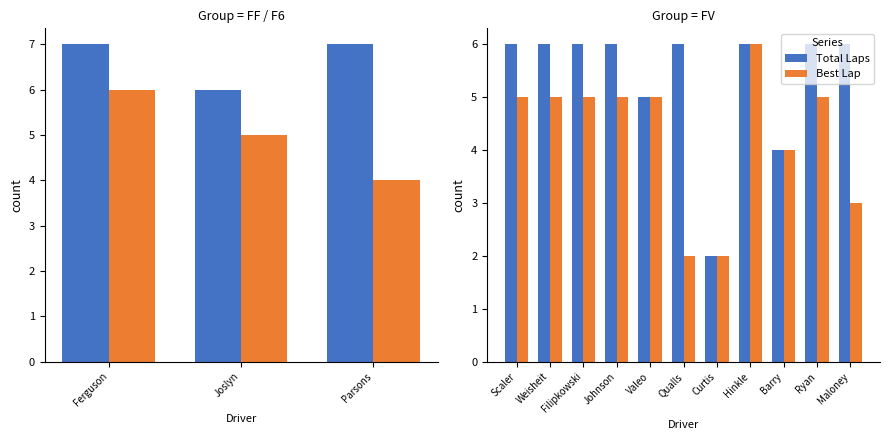

Which series has the largest total across all categories?

Total Laps